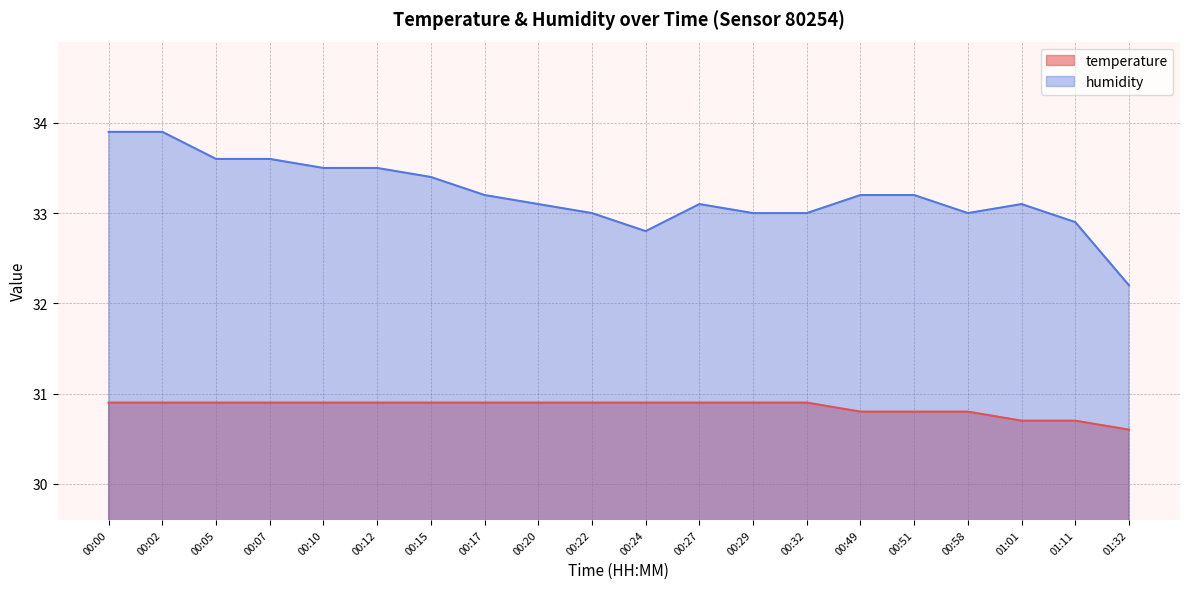

True or false: temperature and humidity intersect in this chart.

False